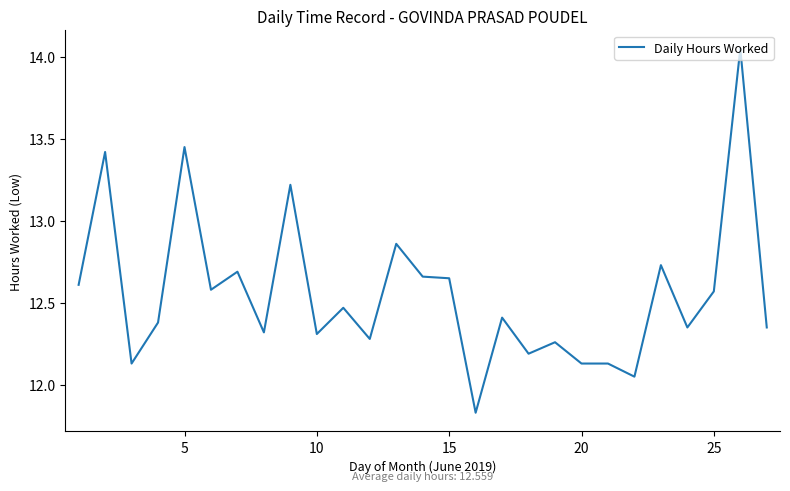

What is the difference between the maximum and minimum values?

2.2